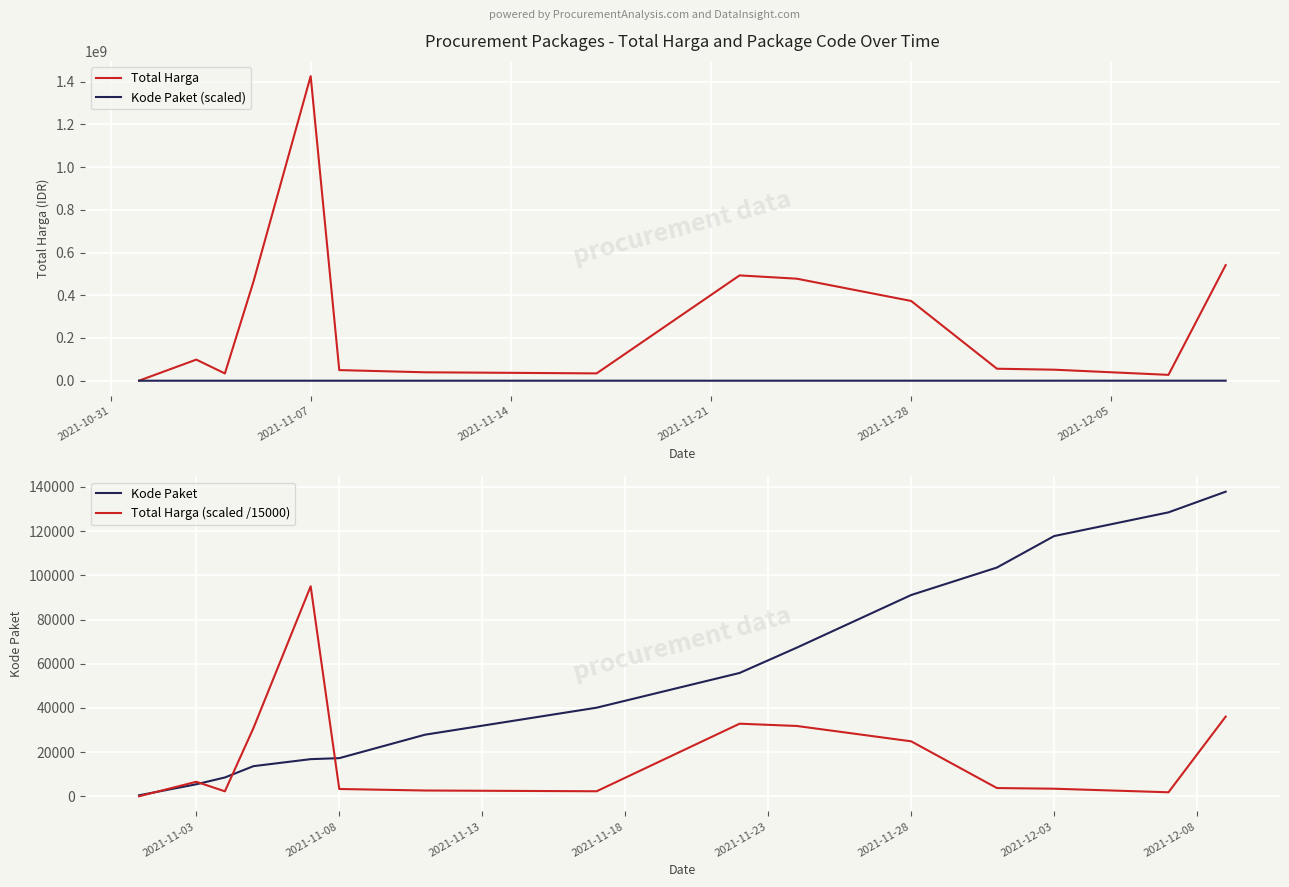

What is the maximum value for Total Harga?

1425867900